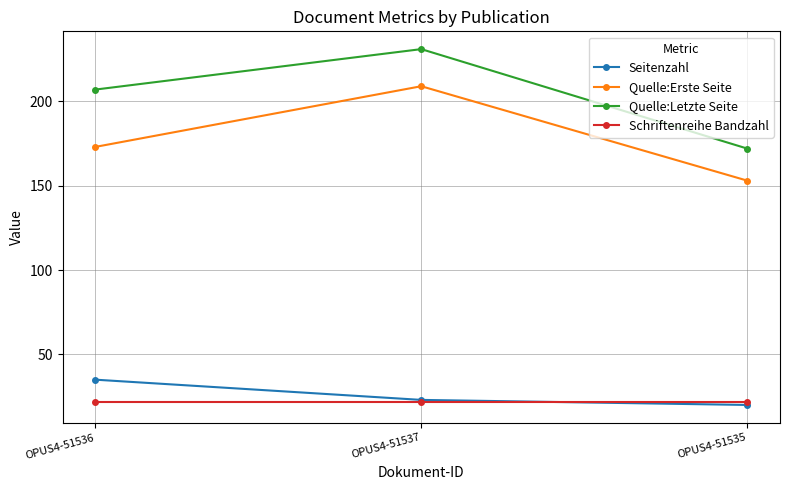

Reading right to left, what are all the values shown in this chart?

Seitenzahl: OPUS4-51535=20	OPUS4-51537=23	OPUS4-51536=35
Quelle:Erste Seite: OPUS4-51535=153	OPUS4-51537=209	OPUS4-51536=173
Quelle:Letzte Seite: OPUS4-51535=172	OPUS4-51537=231	OPUS4-51536=207
Schriftenreihe Bandzahl: OPUS4-51535=22	OPUS4-51537=22	OPUS4-51536=22